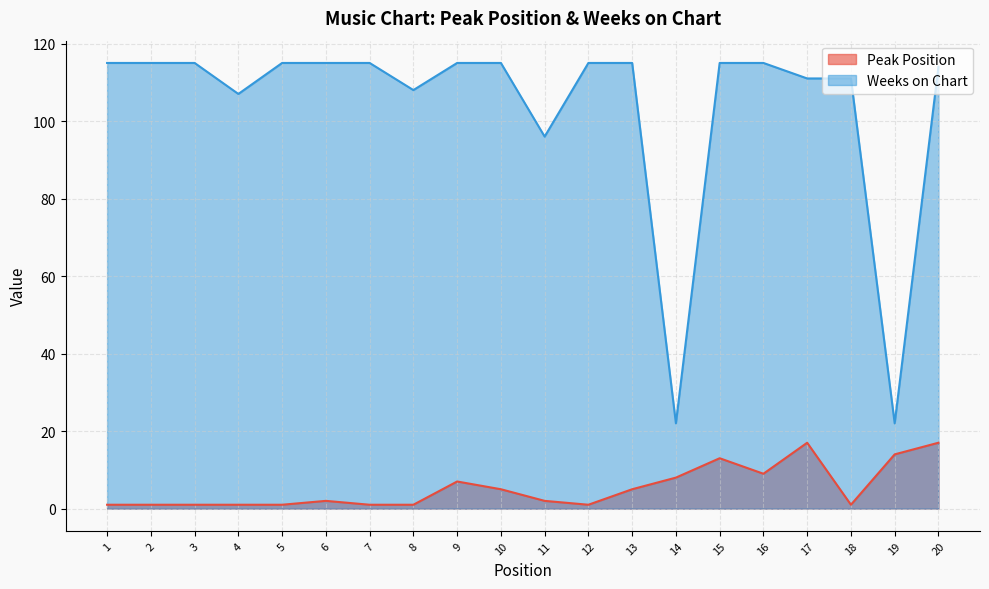

What is the value of the Weeks on Chart point at the 8th from the left?

108